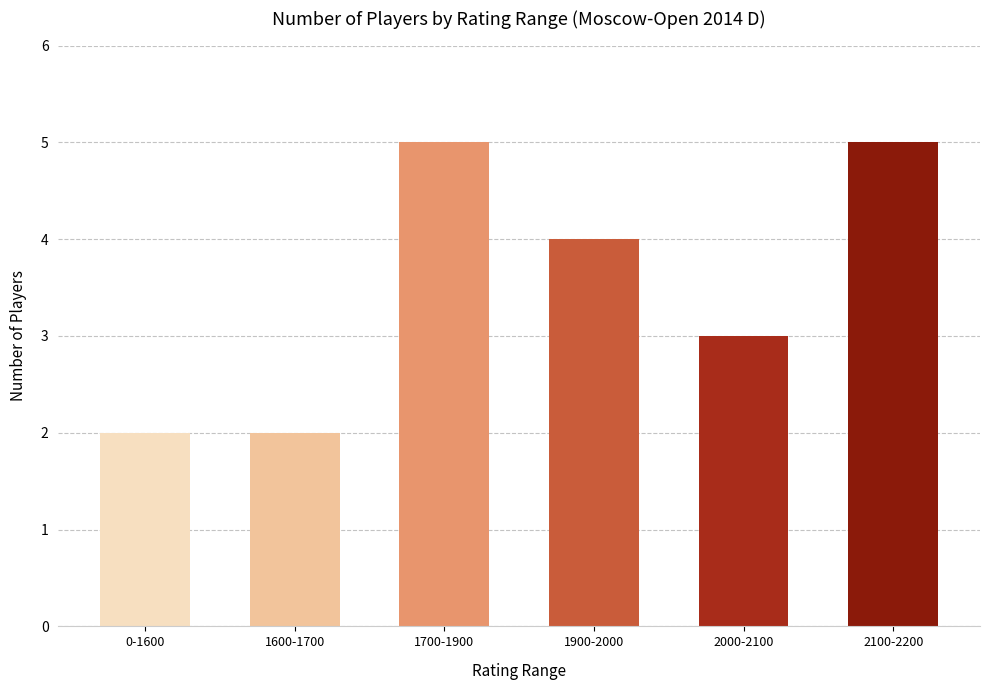

Count the values in the range 2 to 5.

6